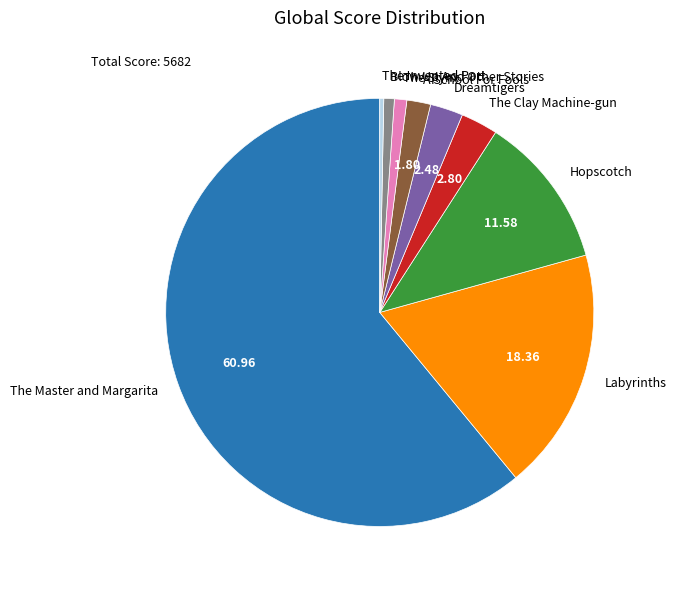

Count the number of slices in the pie.

9